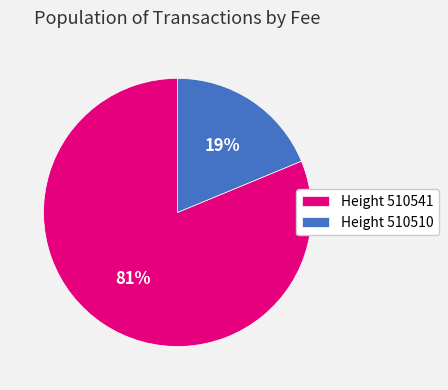

Which category has the biggest portion of the pie?

Height 510541